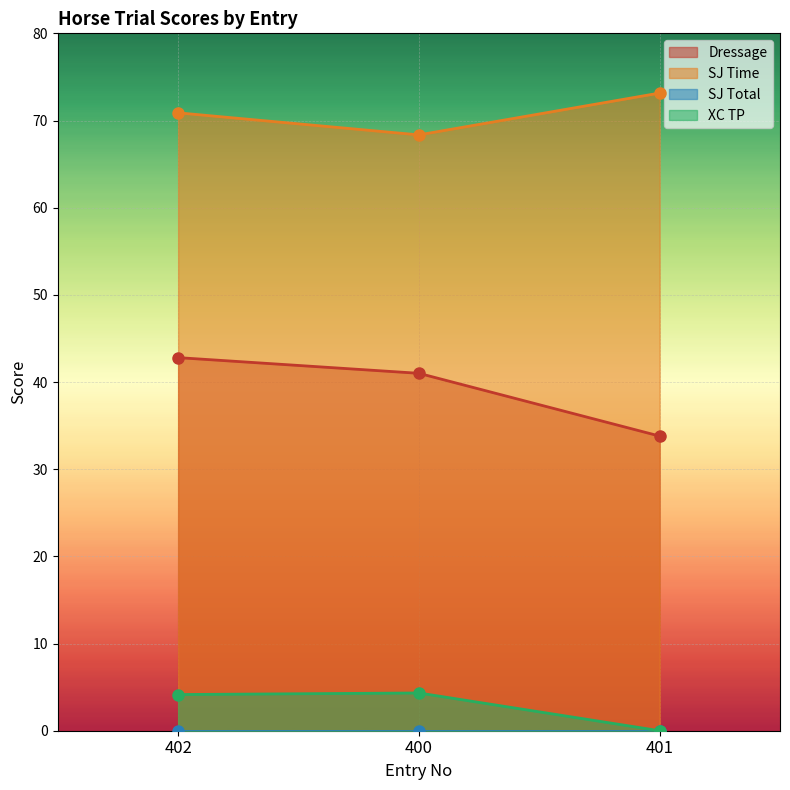

Is it true that SJ Time equals 107.8 at 402?

False